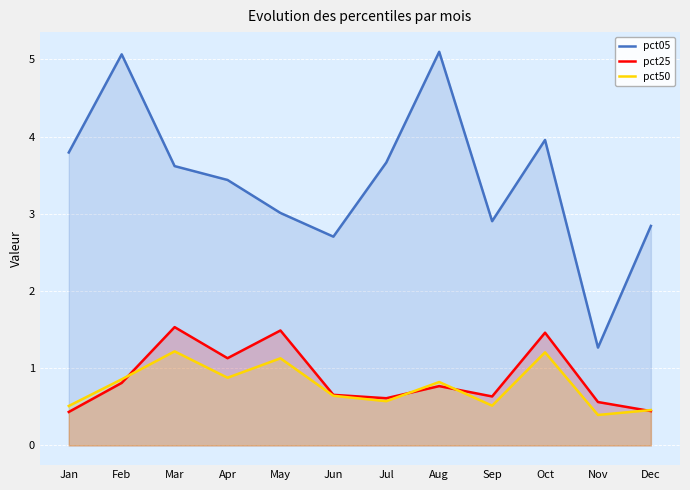

Read the pct50 value at Jul.

0.6